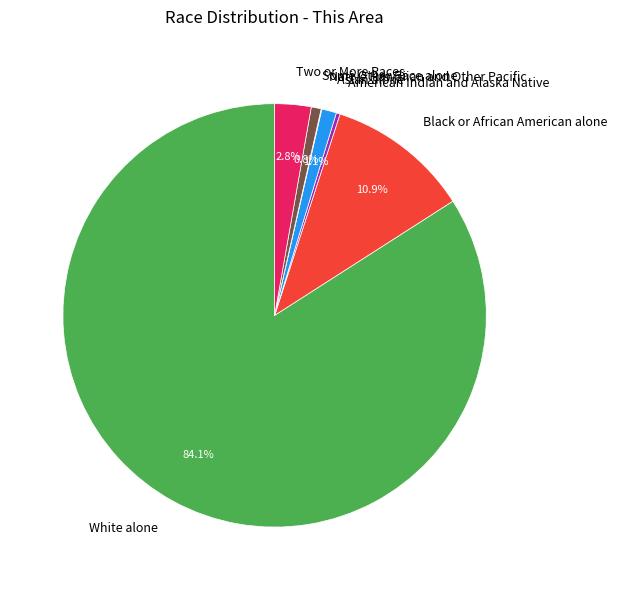

What is the largest slice in the pie chart?

White alone